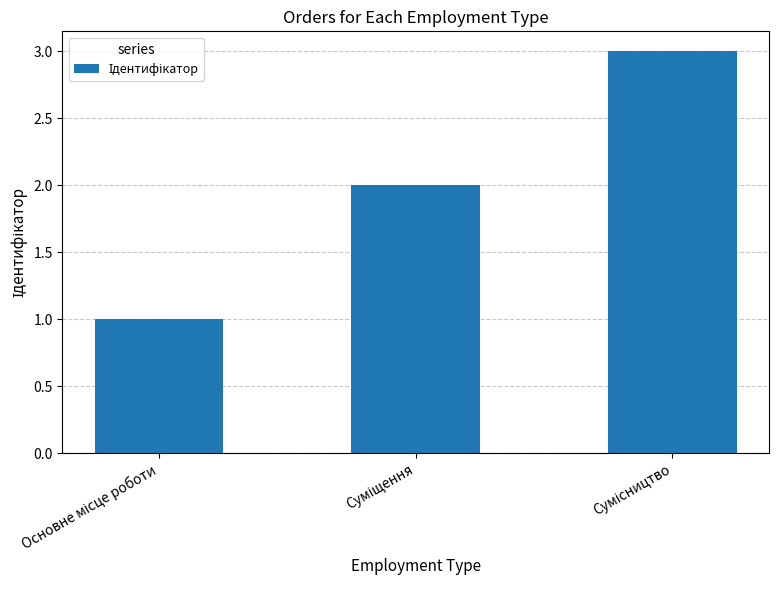

What is the greatest value displayed?

3